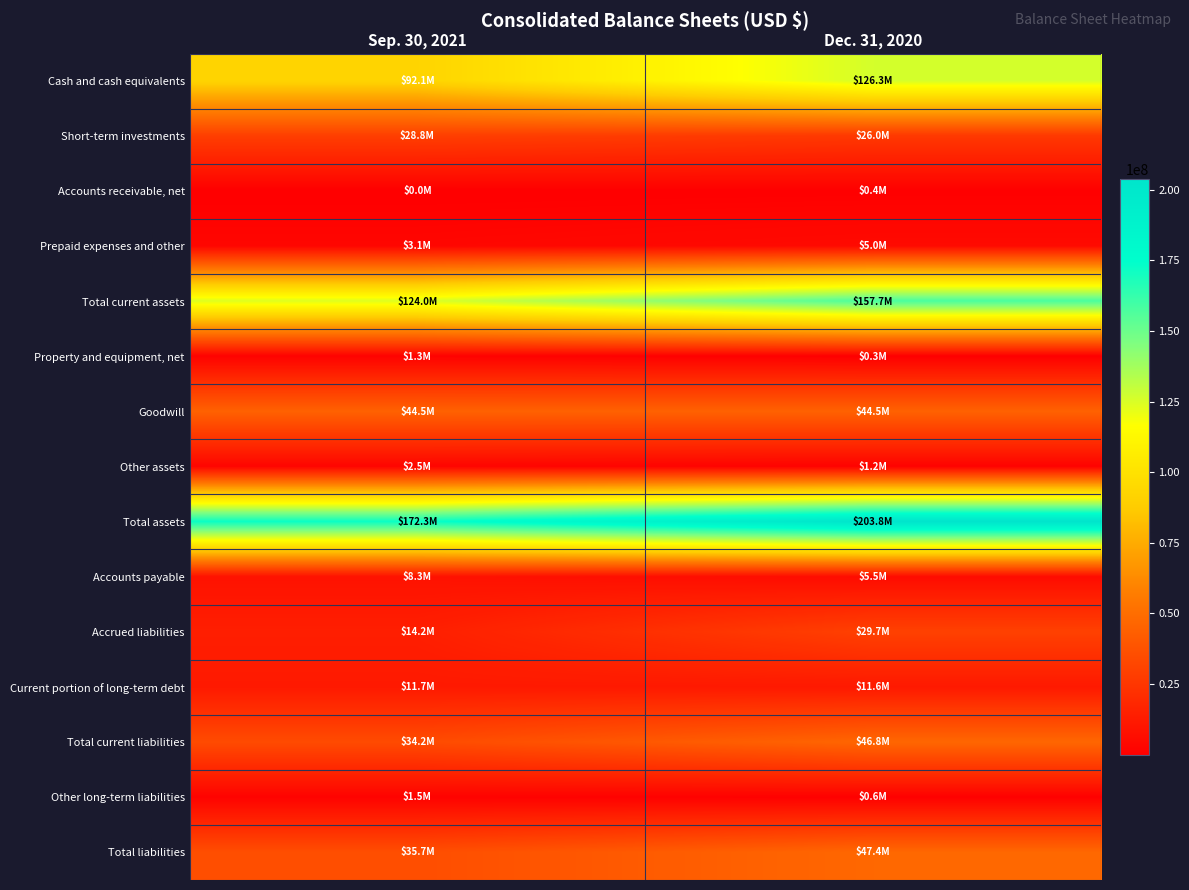

Reading left to right, list all the values displayed in this chart.

Cash and cash equivalents: Sep. 30, 2021=92118000	Dec. 31, 2020=126263000
Short-term investments: Sep. 30, 2021=28800000	Dec. 31, 2020=26012000
Accounts receivable, net: Sep. 30, 2021=23000	Dec. 31, 2020=395000
Prepaid expenses and other: Sep. 30, 2021=3064000	Dec. 31, 2020=5049000
Total current assets: Sep. 30, 2021=124005000	Dec. 31, 2020=157719000
Property and equipment, net: Sep. 30, 2021=1311000	Dec. 31, 2020=295000
Goodwill: Sep. 30, 2021=44543000	Dec. 31, 2020=44543000
Other assets: Sep. 30, 2021=2471000	Dec. 31, 2020=1231000
Total assets: Sep. 30, 2021=172330000	Dec. 31, 2020=203788000
Accounts payable: Sep. 30, 2021=8345000	Dec. 31, 2020=5469000
Accrued liabilities: Sep. 30, 2021=14208000	Dec. 31, 2020=29691000
Current portion of long-term debt: Sep. 30, 2021=11693000	Dec. 31, 2020=11646000
Total current liabilities: Sep. 30, 2021=34246000	Dec. 31, 2020=46806000
Other long-term liabilities: Sep. 30, 2021=1481000	Dec. 31, 2020=611000
Total liabilities: Sep. 30, 2021=35727000	Dec. 31, 2020=47417000